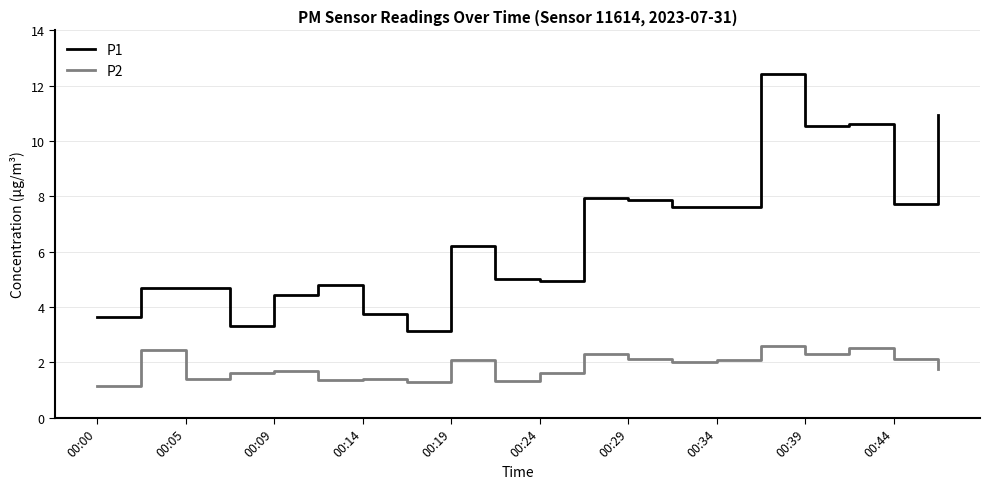

What is the difference between the maximum and minimum values in the P2 series?

1.5